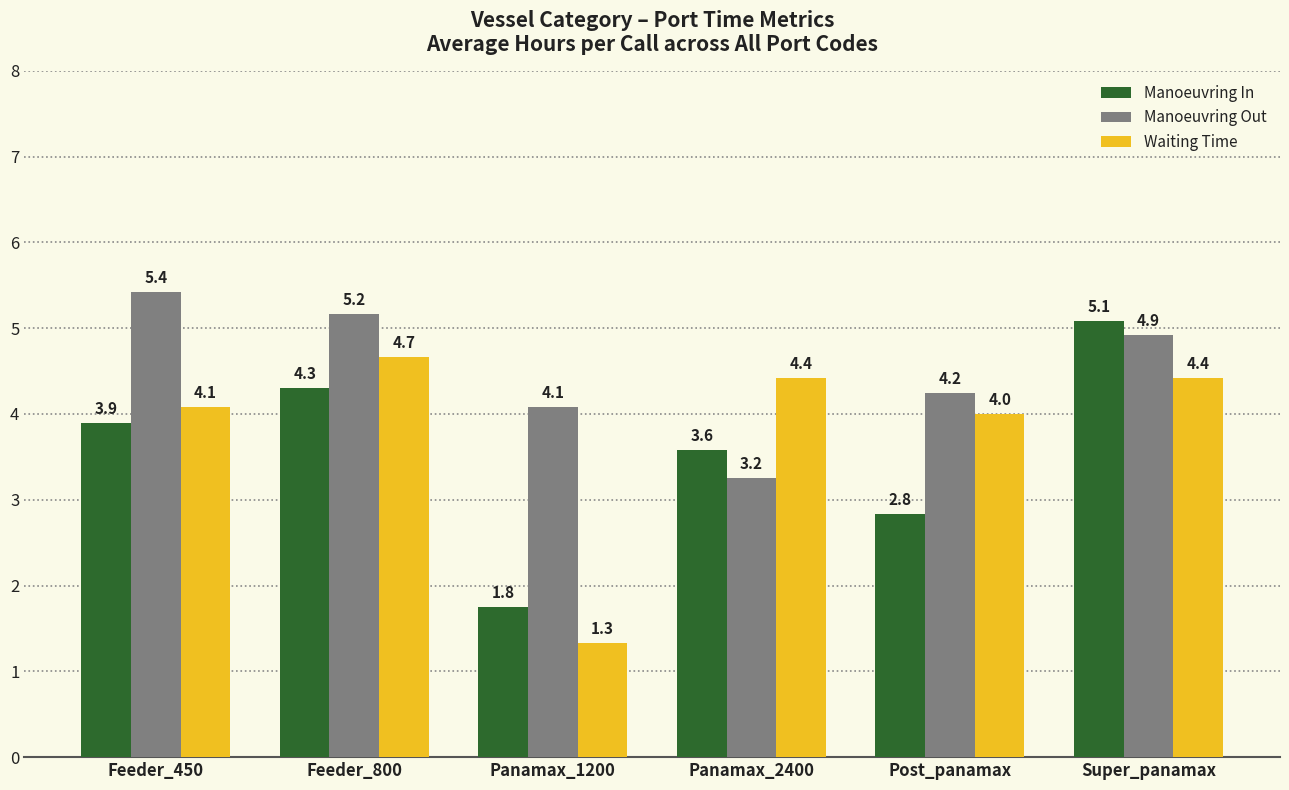

List the series in order of their overall mean, lowest first.

Manoeuvring In, Waiting Time, Manoeuvring Out